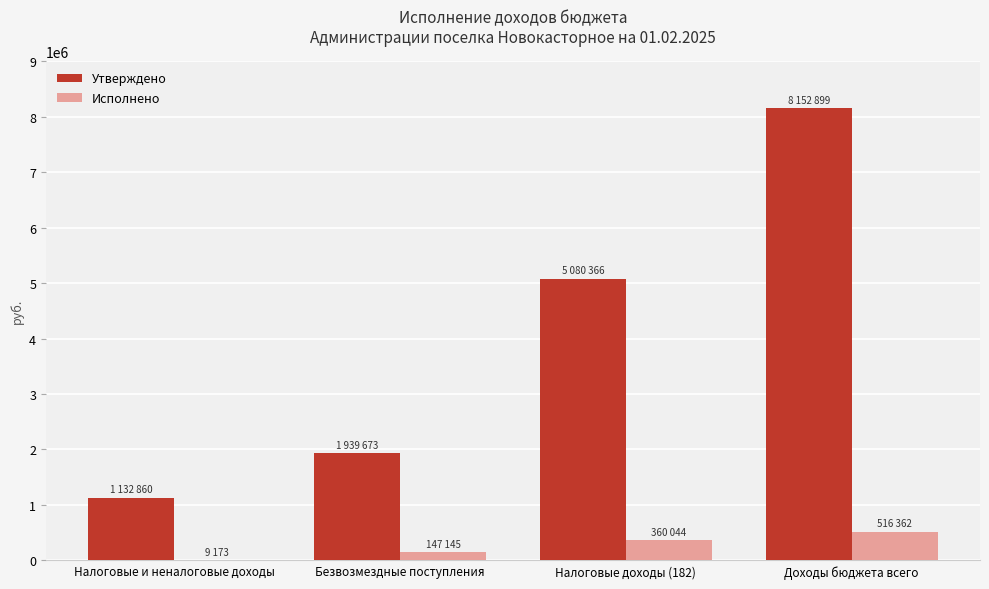

At which category is the sum across all series the highest?

Доходы бюджета всего